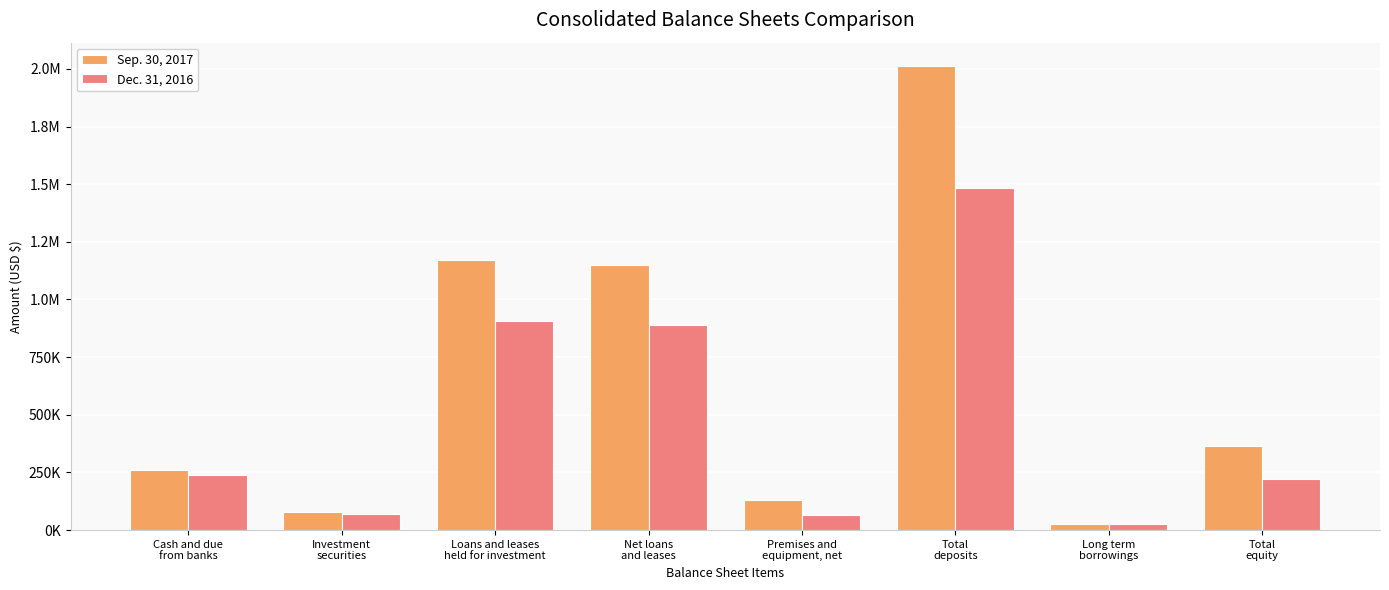

Does the chart contain any negative values?

No